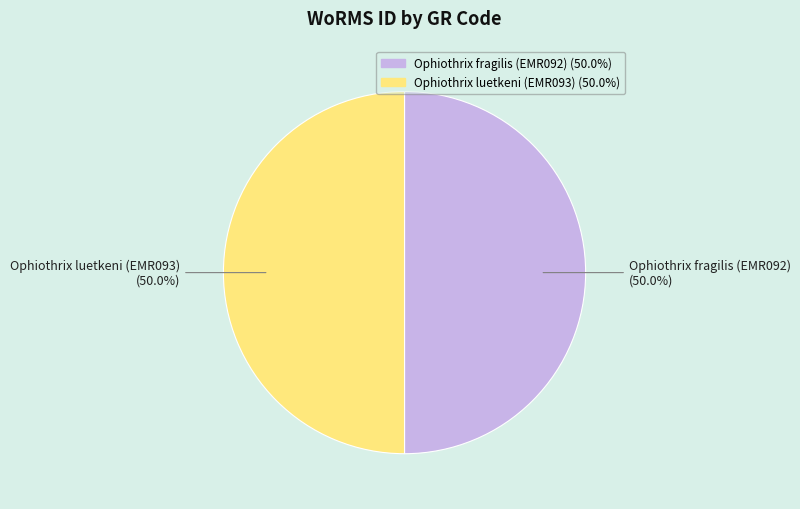

The Ophiothrix fragilis (EMR092) slice represents 35% of the pie. True or false?

False